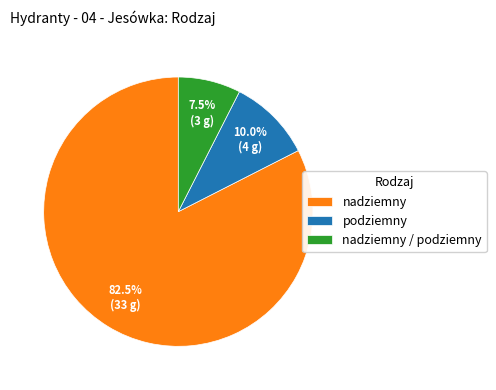

To the nearest percent, what is the average slice percentage?

33%